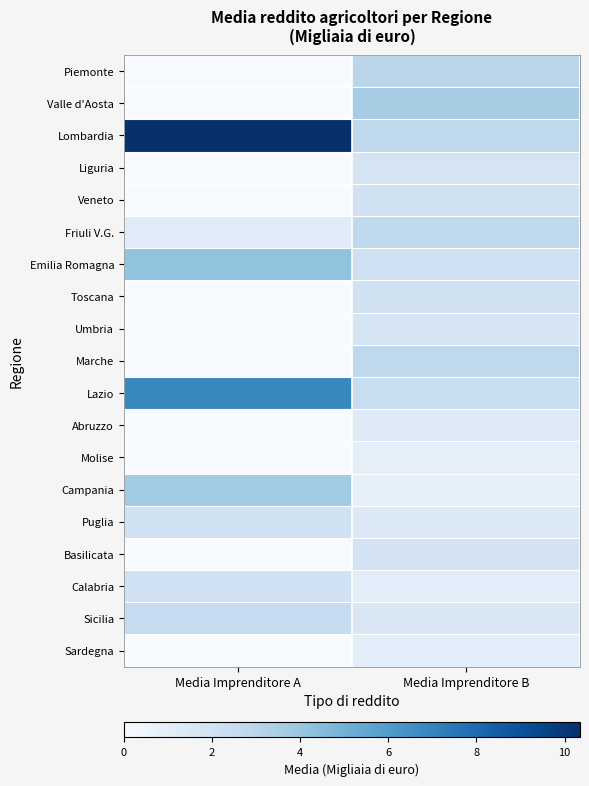

Reading right to left, transcribe all the data shown in this chart.

Piemonte: Media Imprenditore B=2.9	Media Imprenditore A=0.0
Valle d'Aosta: Media Imprenditore B=3.6	Media Imprenditore A=0.0
Lombardia: Media Imprenditore B=2.8	Media Imprenditore A=10.3
Liguria: Media Imprenditore B=1.8	Media Imprenditore A=0.0
Veneto: Media Imprenditore B=2.0	Media Imprenditore A=0.0
Friuli V.G.: Media Imprenditore B=2.7	Media Imprenditore A=1.2
Emilia Romagna: Media Imprenditore B=2.1	Media Imprenditore A=4.2
Toscana: Media Imprenditore B=2.0	Media Imprenditore A=0.0
Umbria: Media Imprenditore B=1.8	Media Imprenditore A=0.0
Marche: Media Imprenditore B=2.8	Media Imprenditore A=0.0
Lazio: Media Imprenditore B=2.4	Media Imprenditore A=6.8
Abruzzo: Media Imprenditore B=1.3	Media Imprenditore A=0.0
Molise: Media Imprenditore B=0.9	Media Imprenditore A=0.0
Campania: Media Imprenditore B=0.9	Media Imprenditore A=3.8
Puglia: Media Imprenditore B=1.4	Media Imprenditore A=2.1
Basilicata: Media Imprenditore B=1.9	Media Imprenditore A=0.0
Calabria: Media Imprenditore B=1.1	Media Imprenditore A=2.1
Sicilia: Media Imprenditore B=1.6	Media Imprenditore A=2.6
Sardegna: Media Imprenditore B=1.1	Media Imprenditore A=0.0